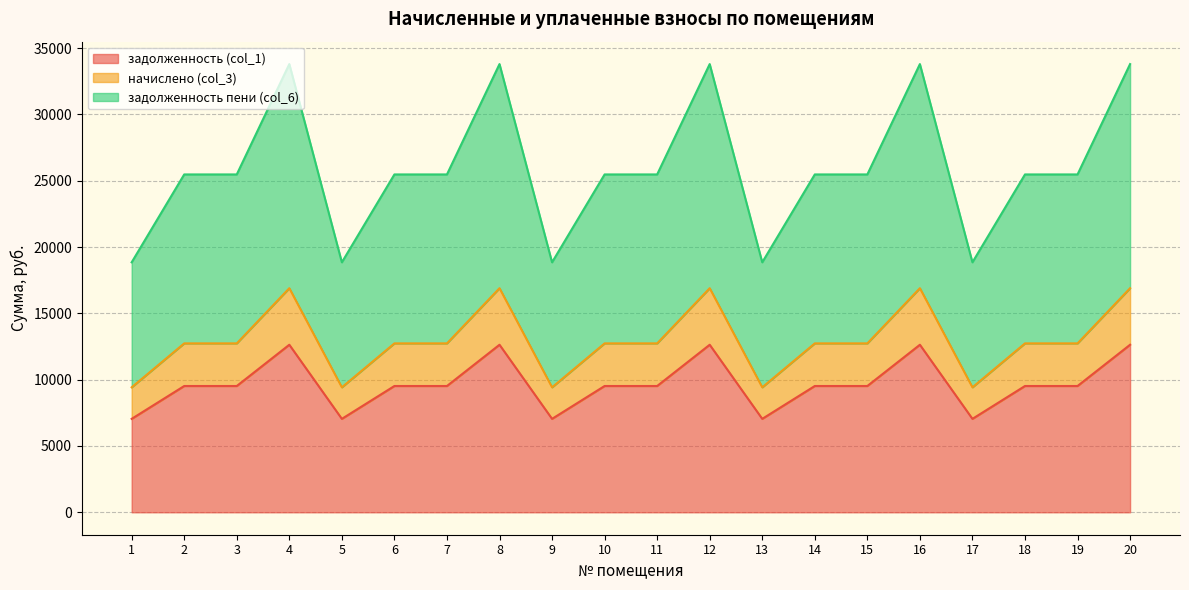

What is the difference between the задолженность (col_1) values at 19 and 8?

3110.4